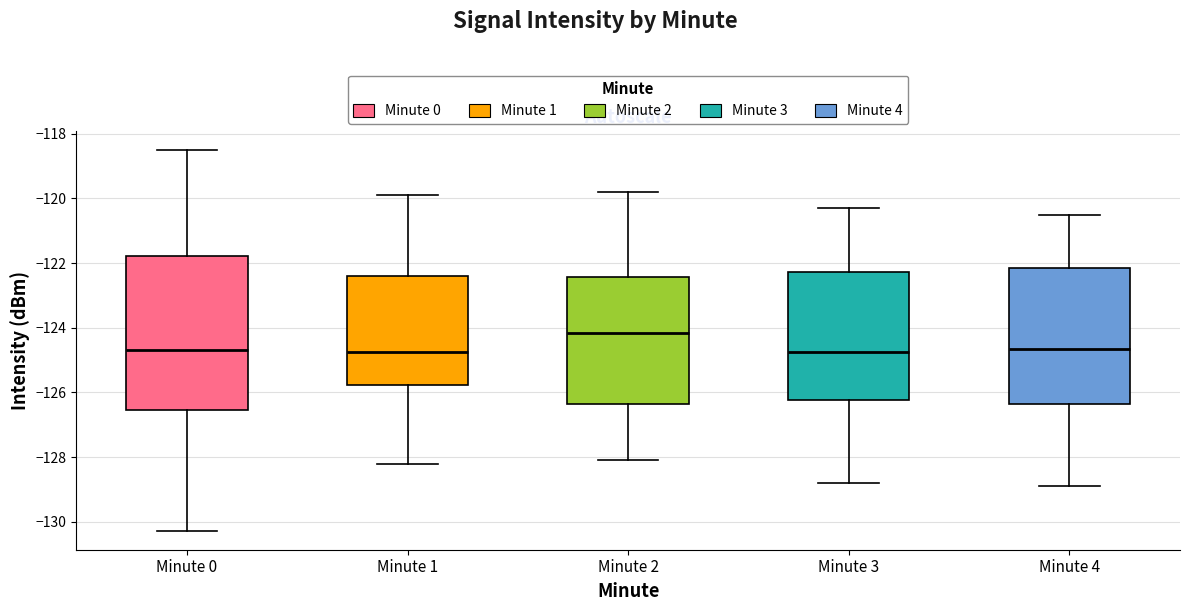

Comparing the boxes themselves (not the whiskers), which one is the tallest?

Minute 0